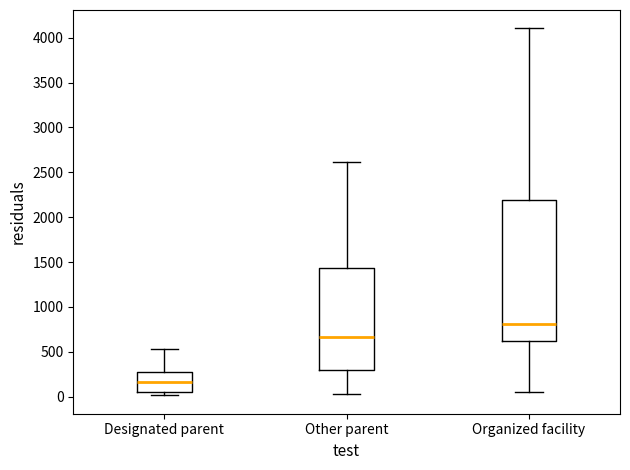

Which box is the tallest, from its lower edge to its upper edge?

Organized facility